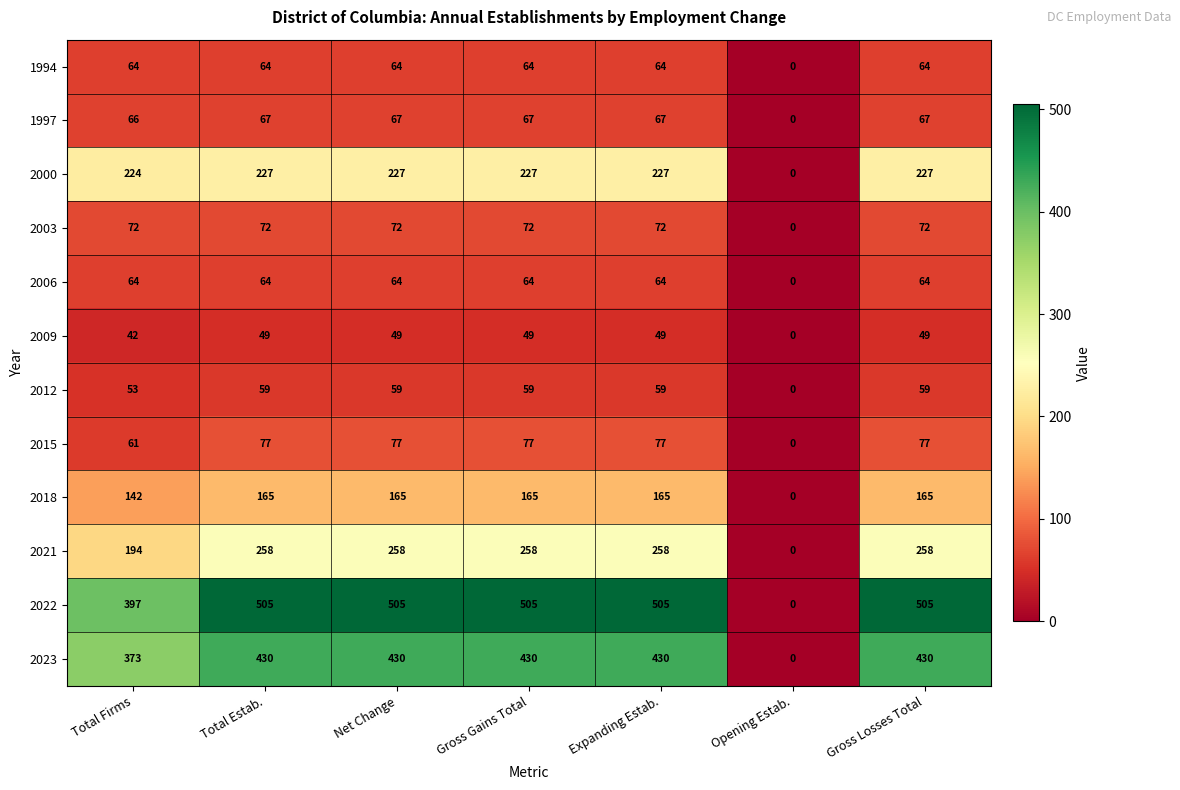

True or false: 2018 has a value of 165 at Net Change.

True